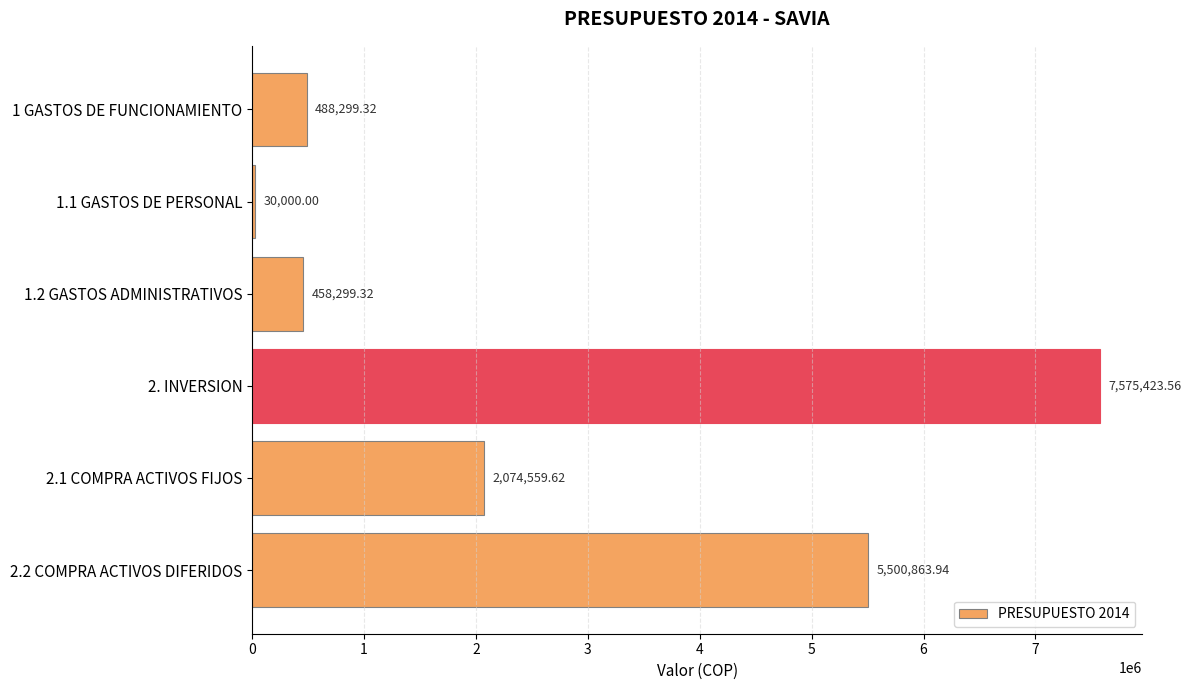

List the labels in order of value, largest first.

2. INVERSION, 2.2 COMPRA ACTIVOS DIFERIDOS, 2.1 COMPRA ACTIVOS FIJOS, 1 GASTOS DE FUNCIONAMIENTO, 1.2 GASTOS ADMINISTRATIVOS, 1.1 GASTOS DE PERSONAL